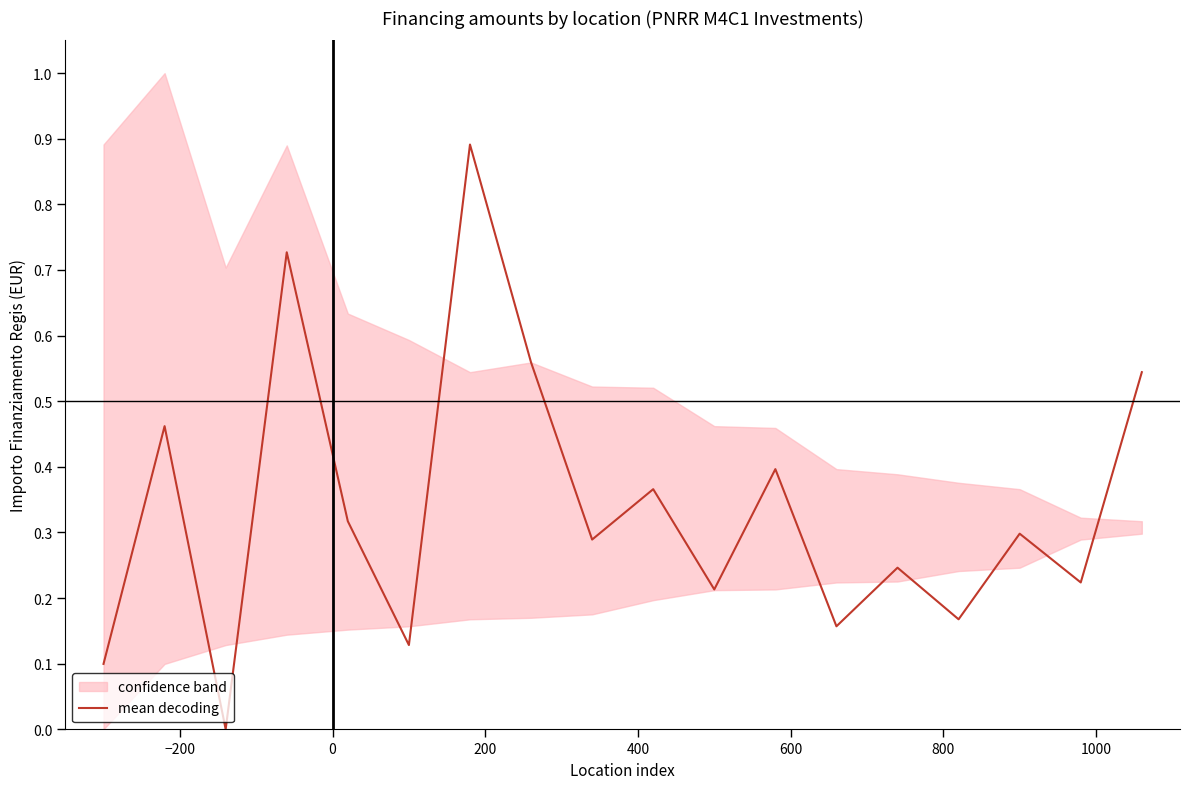

What is the maximum value for mean decoding?

0.9